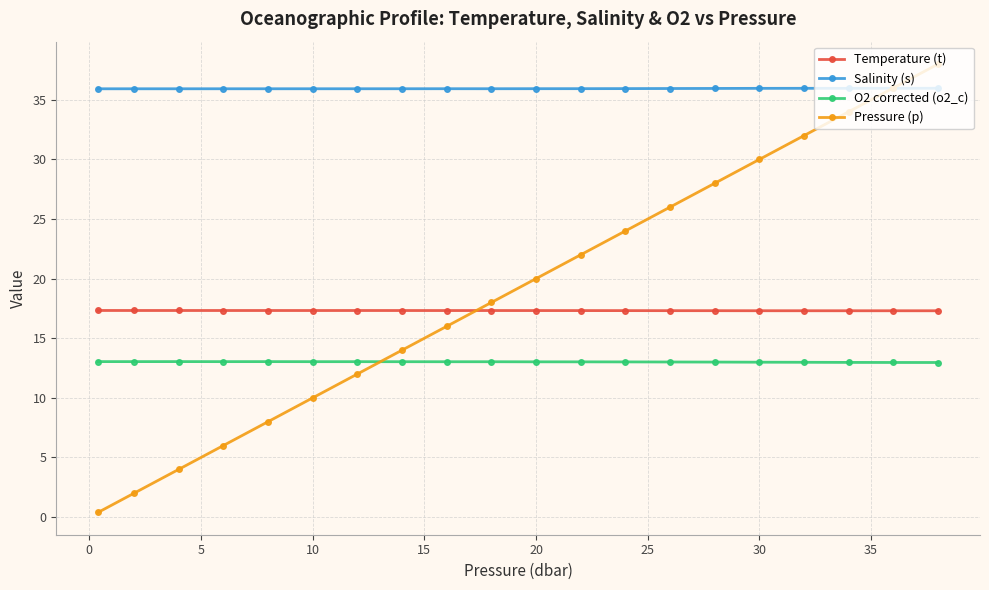

Which series has the widest spread of values?

Pressure (p)